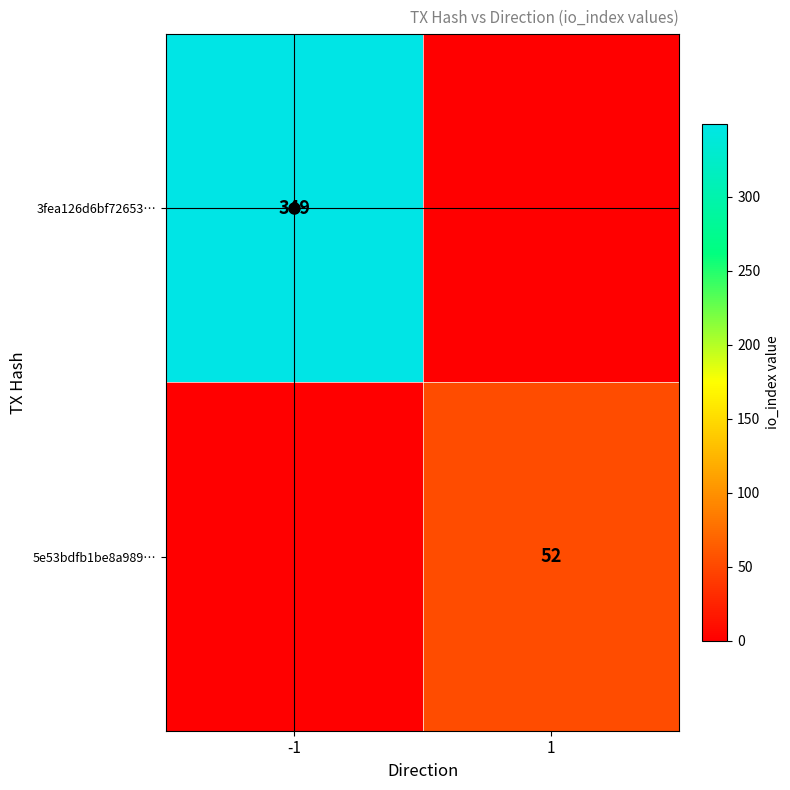

What is the difference between the 5e53bdfb1be8a989… values at -1 and 1?

52